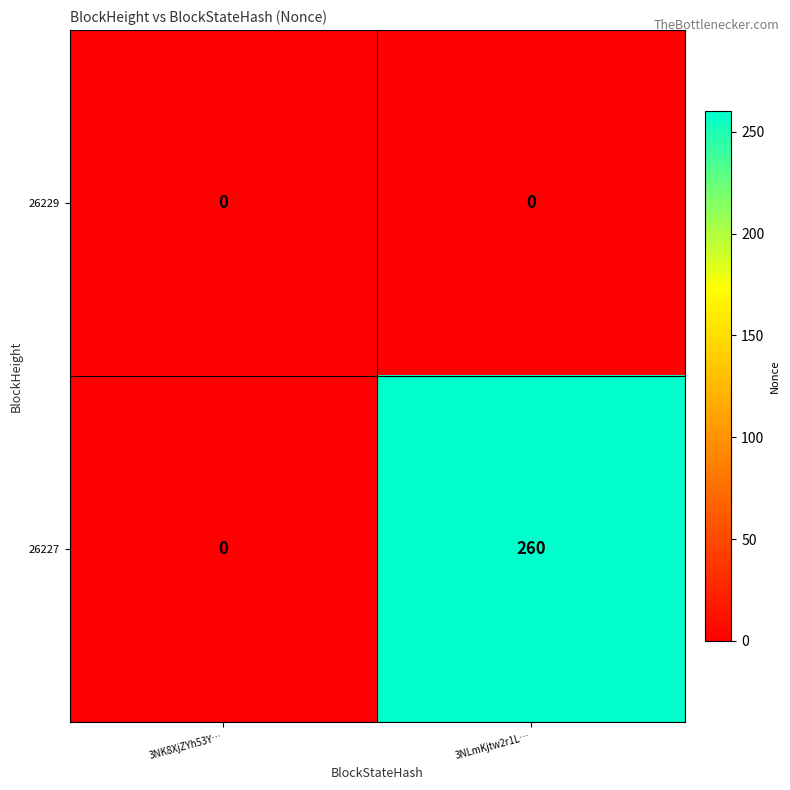

Reading left to right, list all the values displayed in this chart.

26229: 0	0
26227: 0	260